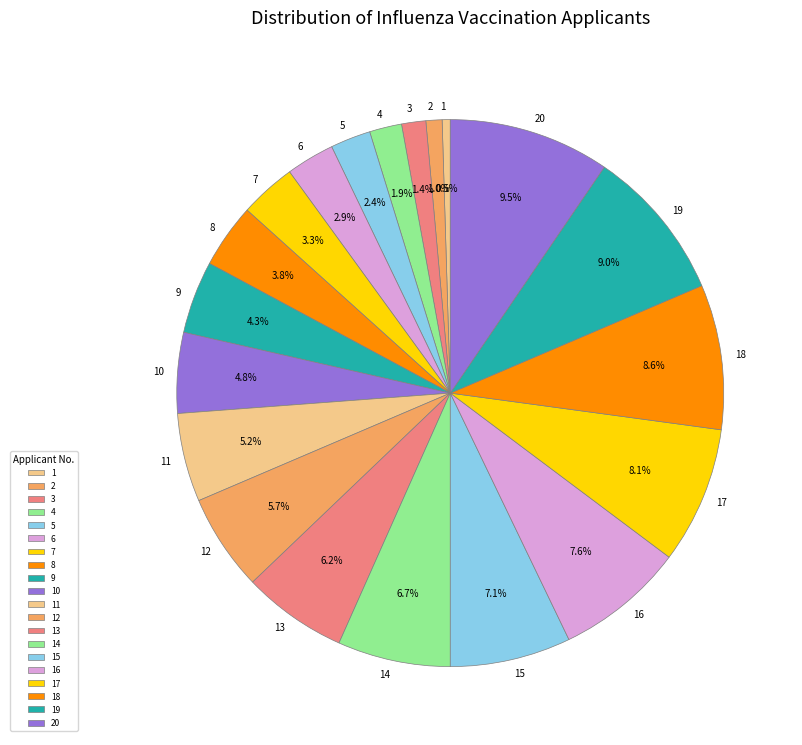

To the nearest percent, what percentage of the pie is 16?

8%